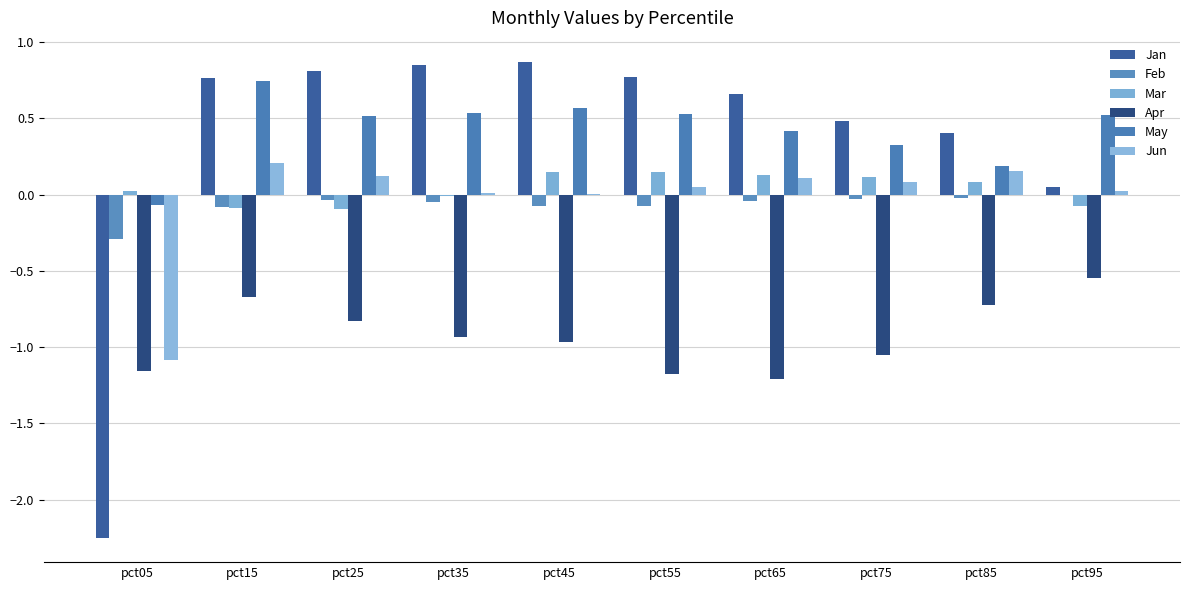

How many series are shown in this chart?

6